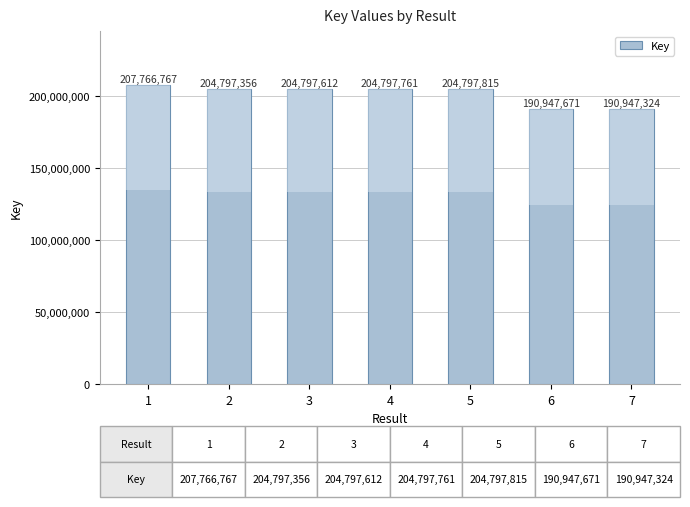

Reading left to right, what are all the values shown in this chart?

207766767	204797356	204797612	204797761	204797815	190947671	190947324